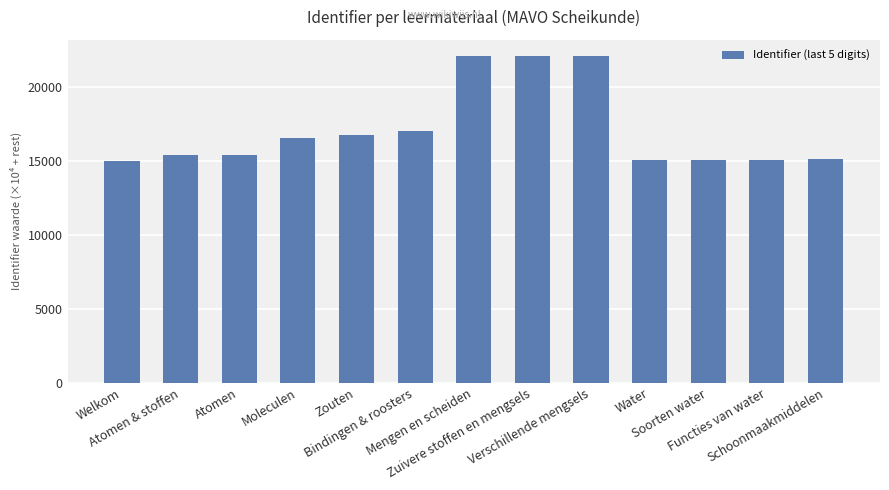

What is the difference between the maximum and minimum values?

7110